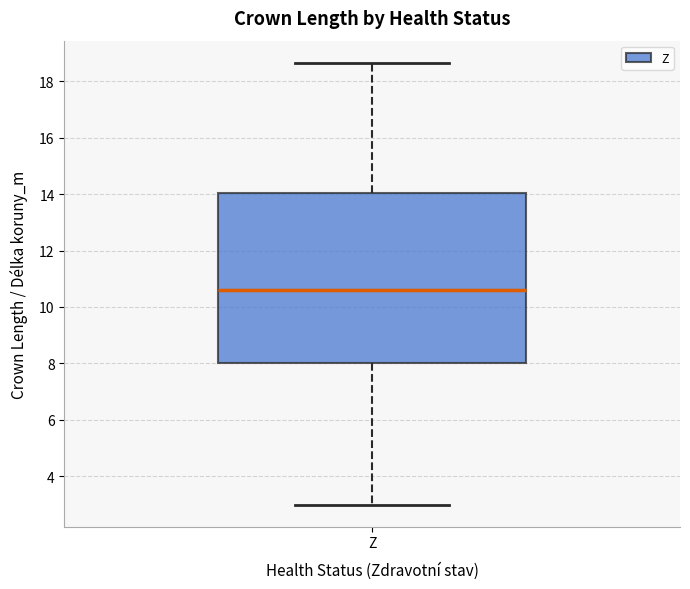

Where does the upper whisker of the box for Z end on the y-axis? The values are not printed on the chart, so give them approximately, as read against the axis.

18.6